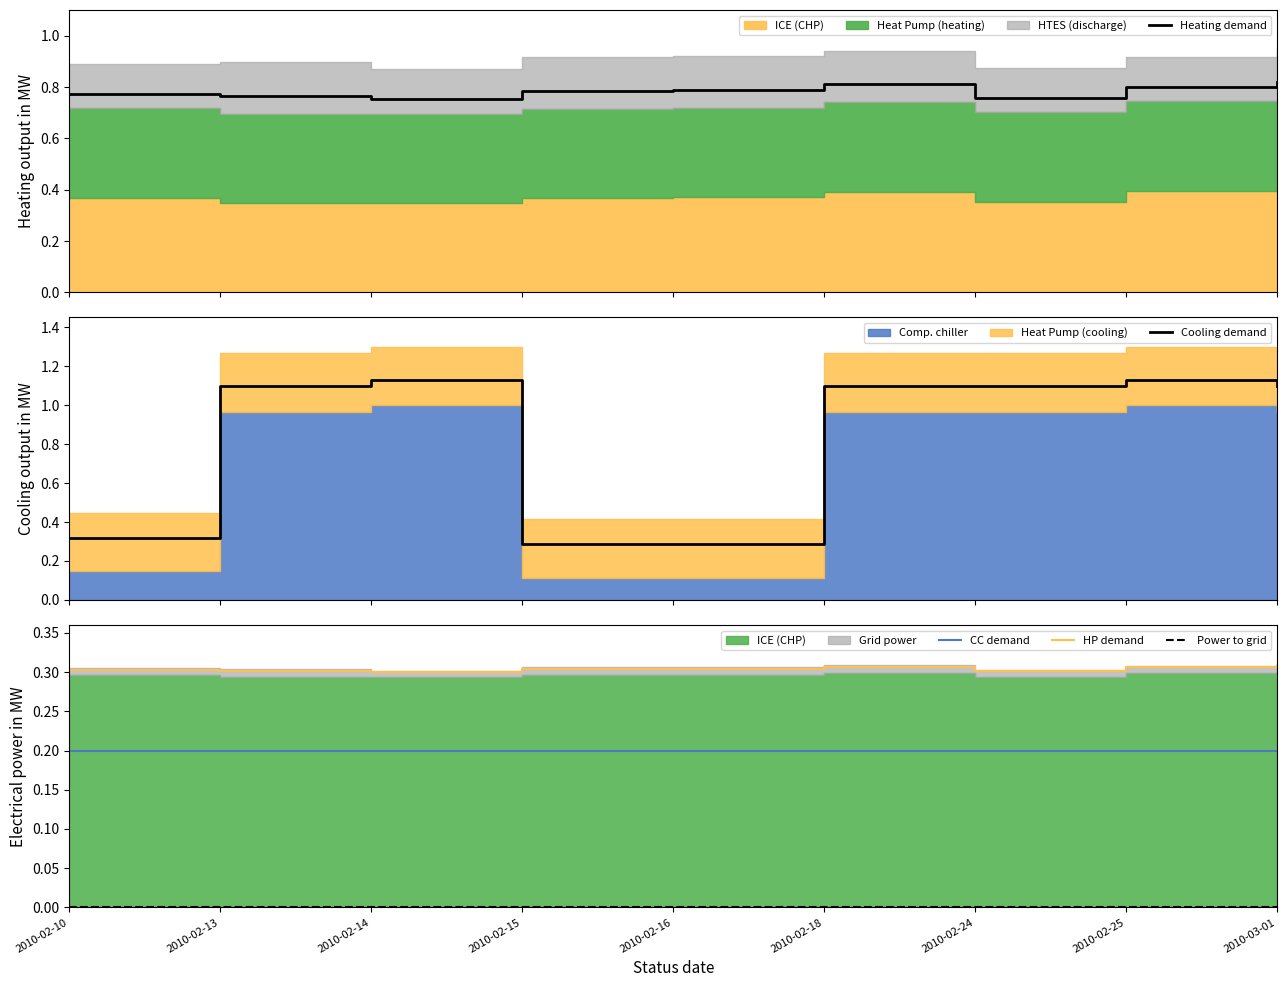

Which has a higher value, 2010-02-16 or 2010-02-14?

2010-02-16